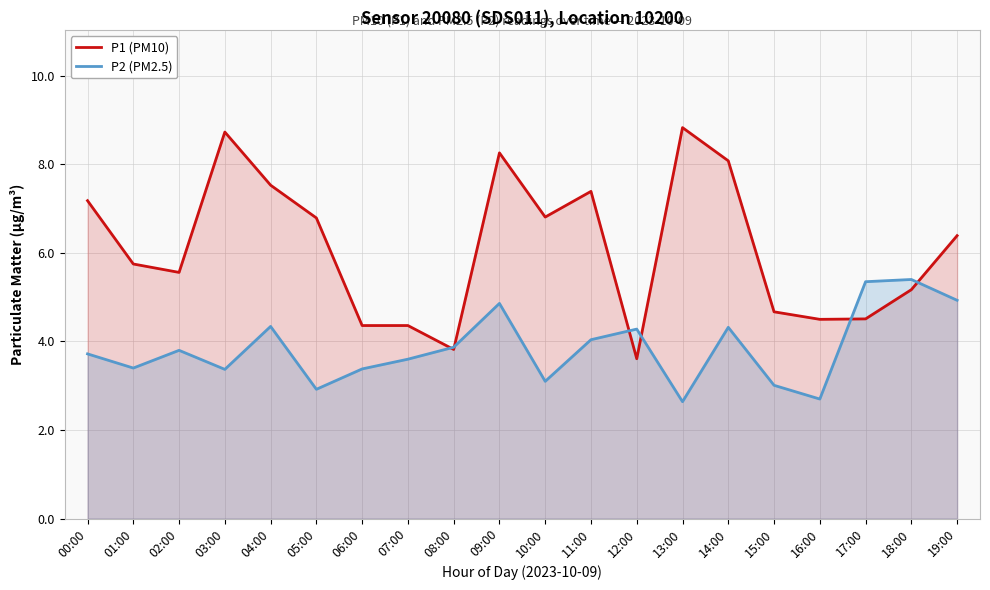

What is the difference between the P2 (PM2.5) values at 02:00 and 06:00?

0.4